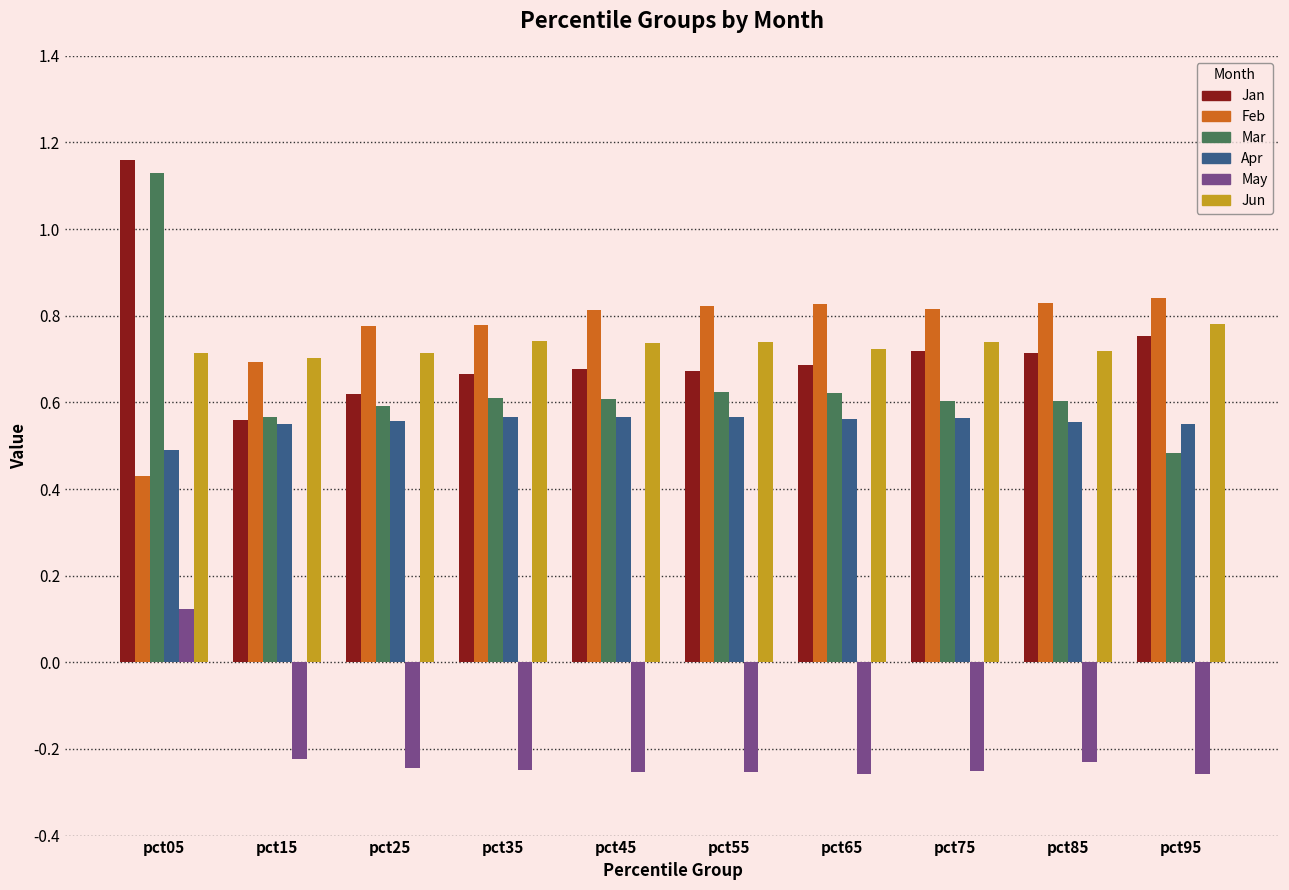

How many bars are there in each group?

6